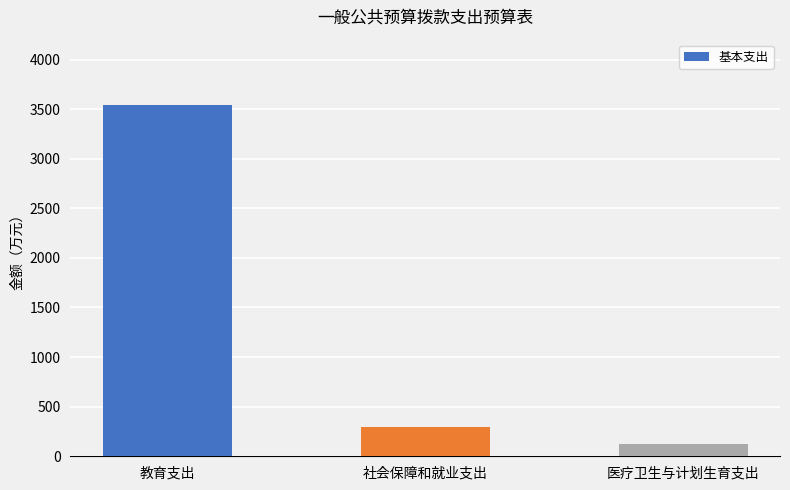

At which label is the value closest to 1834?

社会保障和就业支出